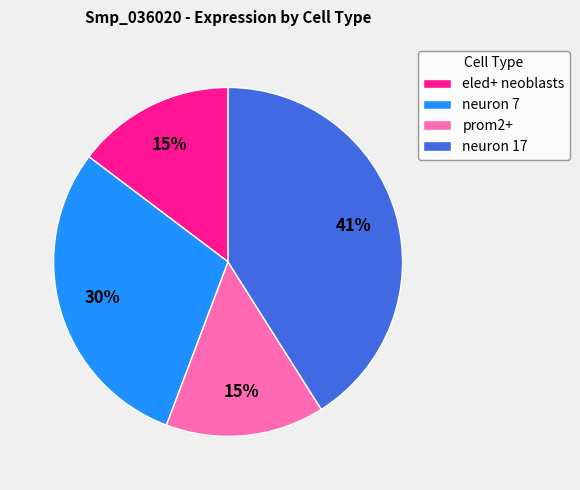

How many segments does this pie chart have?

4